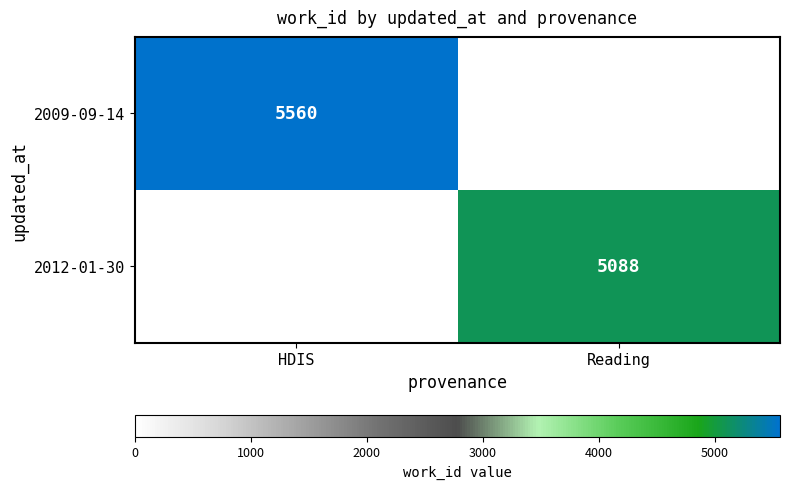

What is the total value across all series at Reading?

5088